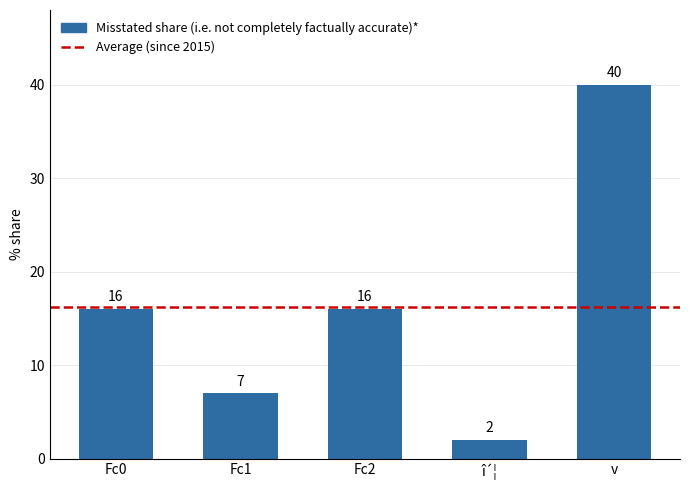

At which category does the chart reach its peak across all series?

v